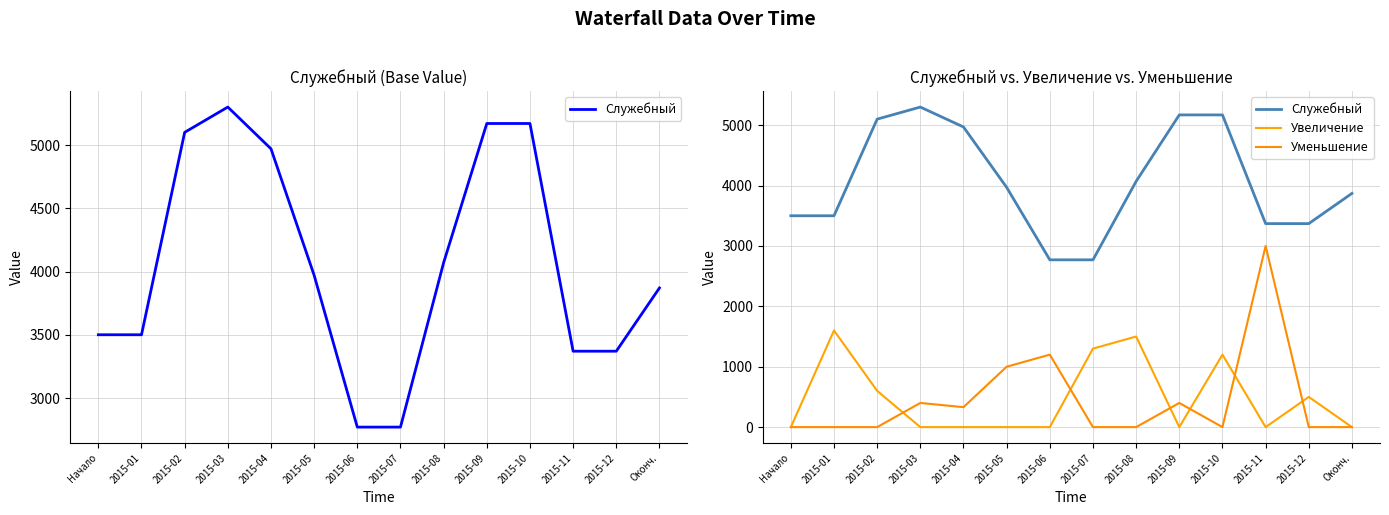

What are all the series names shown in the legend?

Служебный, Увеличение, Уменьшение